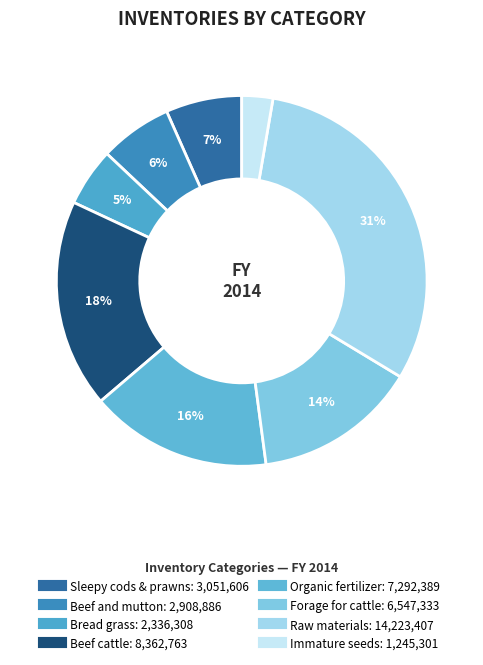

Does any single category account for the majority?

No